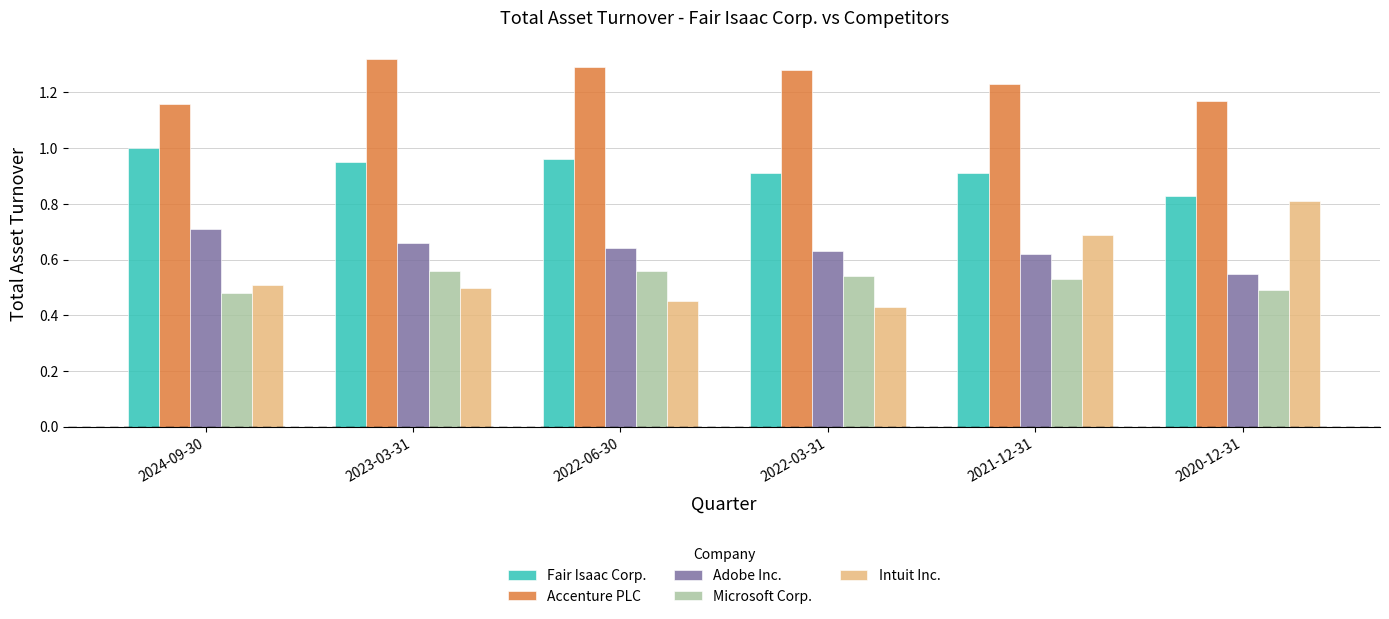

Rank the series by their maximum value, from highest to lowest.

Accenture PLC, Fair Isaac Corp., Intuit Inc., Adobe Inc., Microsoft Corp.